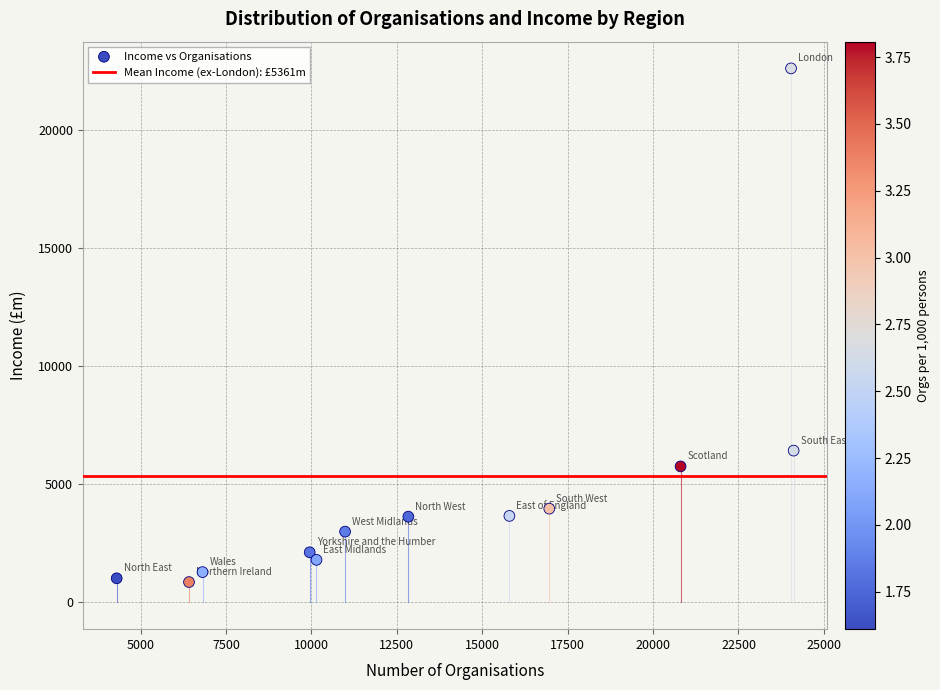

What Y value in the scatter plot is closest to 11736?

6427.7